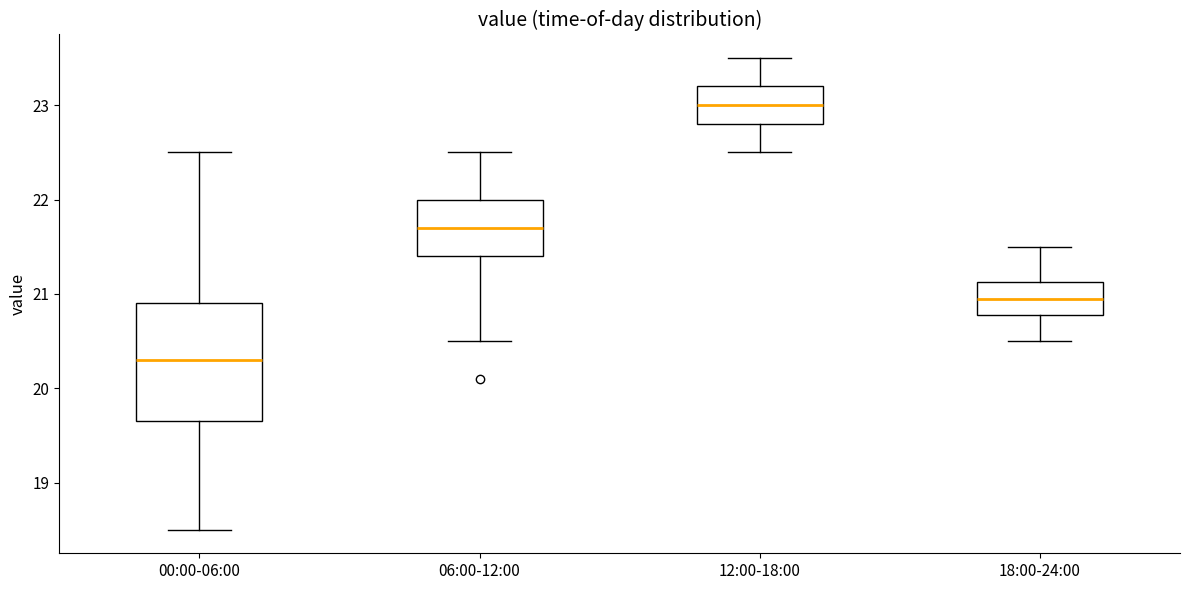

Reading left to right, transcribe this box plot: for each box, give where its median line is, the range the box spans, and where its two whiskers end, as read against the y-axis. The values are not printed on the chart, so give them approximately, as read against the axis.

00:00-06:00: median 20.3, box 19.7 to 20.9, whiskers 18.5 to 22.5
06:00-12:00: median 21.7, box 21.4 to 22.0, whiskers 20.5 to 22.5
12:00-18:00: median 23.0, box 22.8 to 23.2, whiskers 22.5 to 23.5
18:00-24:00: median 21.0, box 20.8 to 21.1, whiskers 20.5 to 21.5